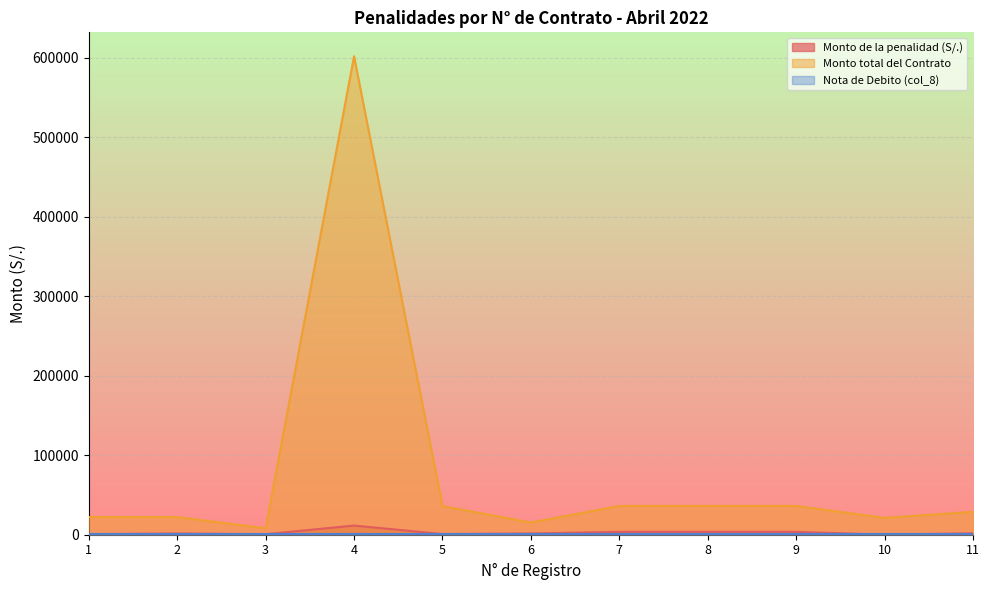

Which series has the widest spread of values?

Monto total del Contrato